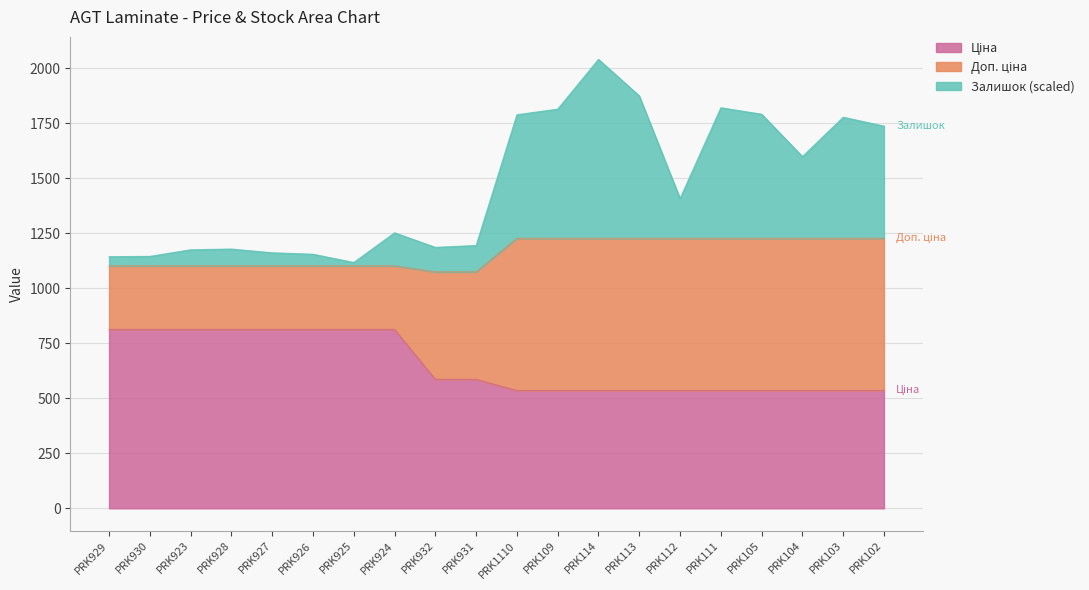

How many categories are shown in the chart?

20